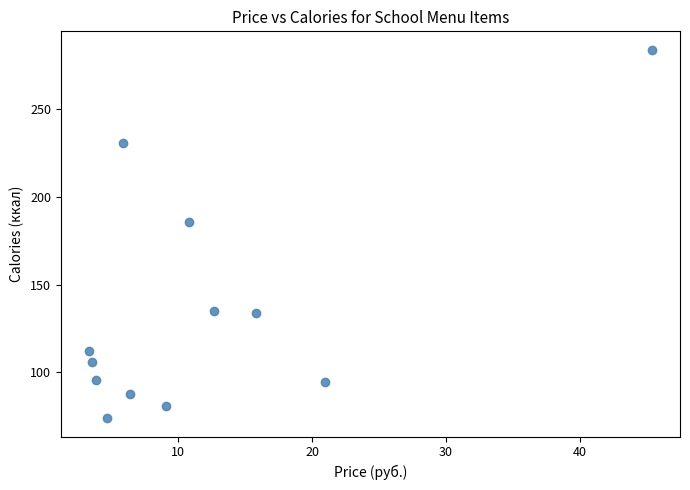

What Y value in the scatter plot is closest to 179?

186.0